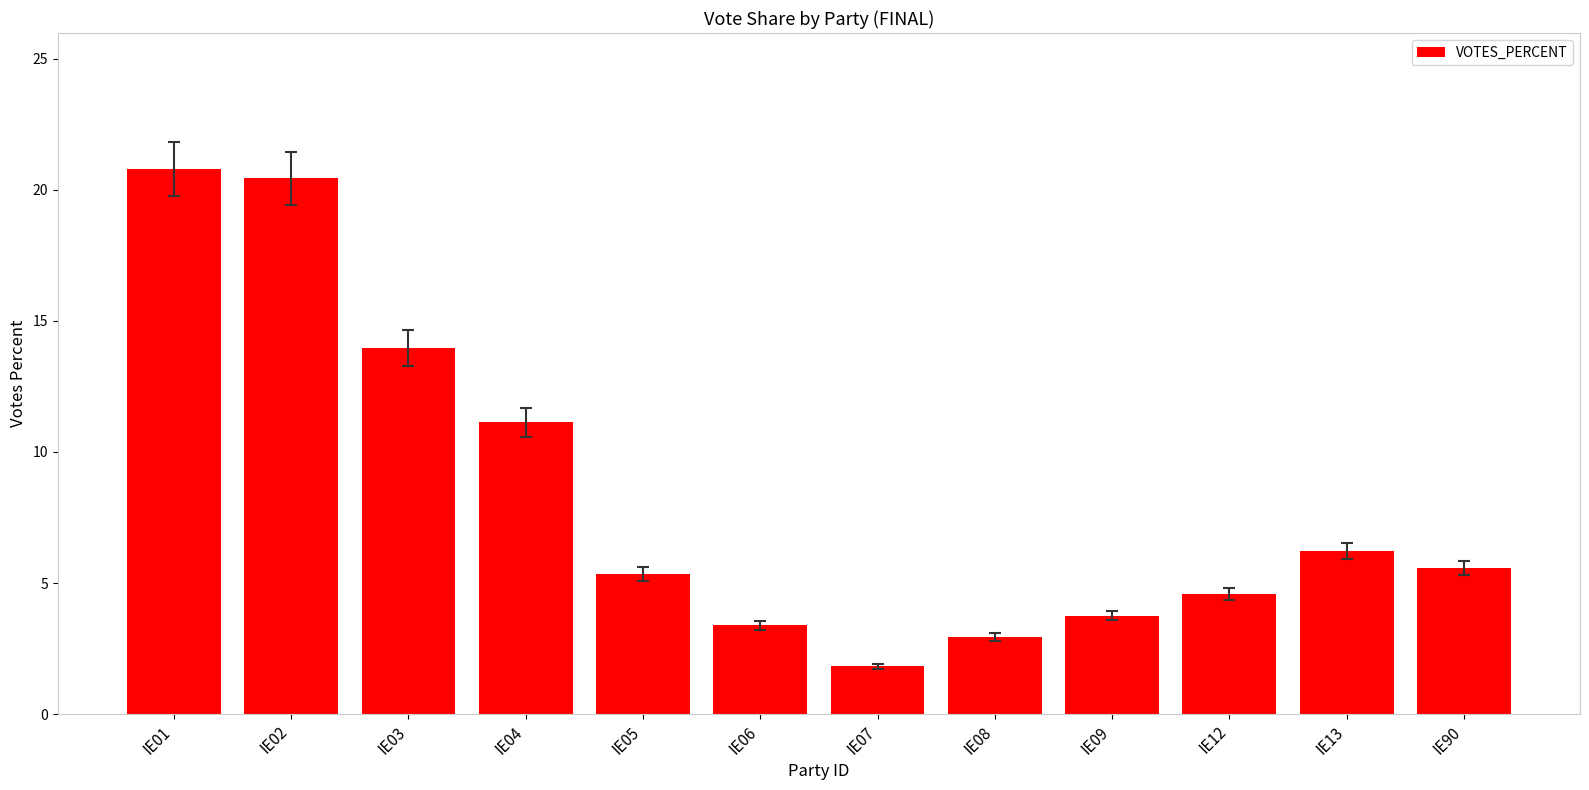

Are the bars grouped side by side (vs. stacked)?

No